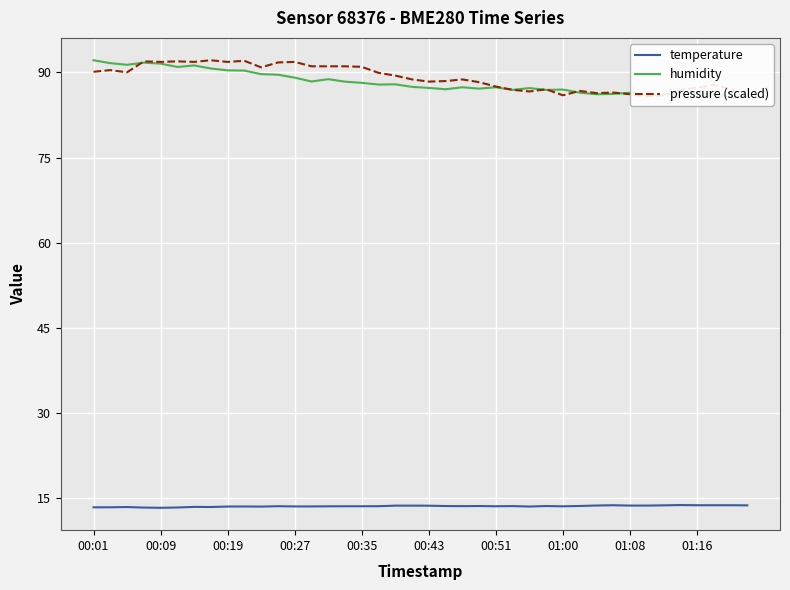

What is the label of the 1st point from the left?

00:01